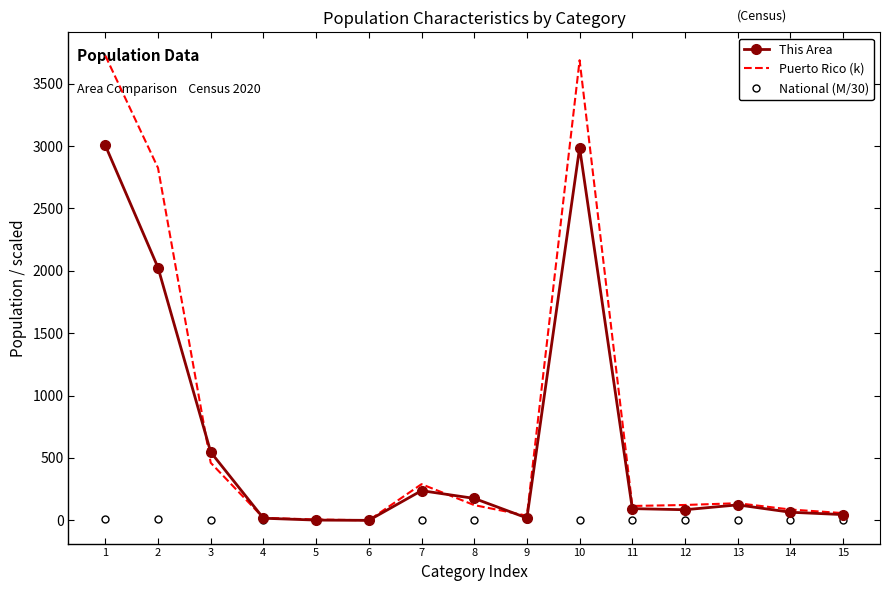

What is the highest value of the This Area series?

3006.0